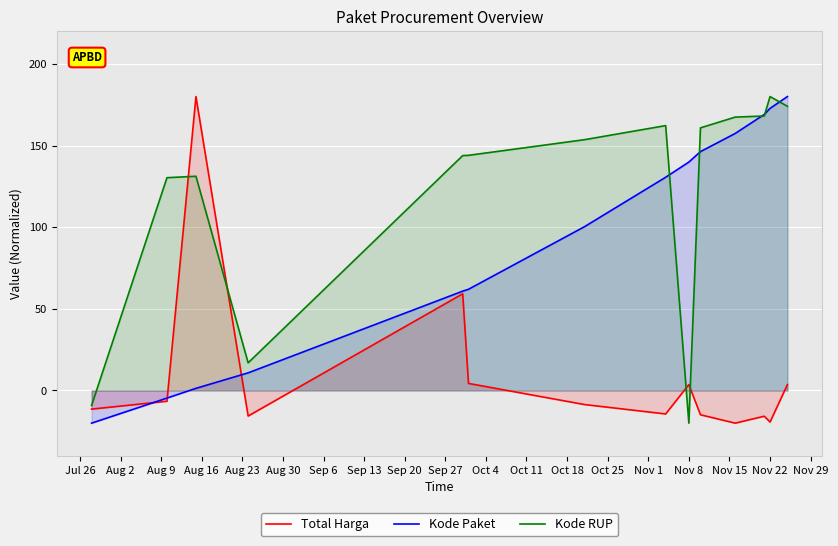

List the series in order of their overall mean, highest first.

Kode RUP, Kode Paket, Total Harga